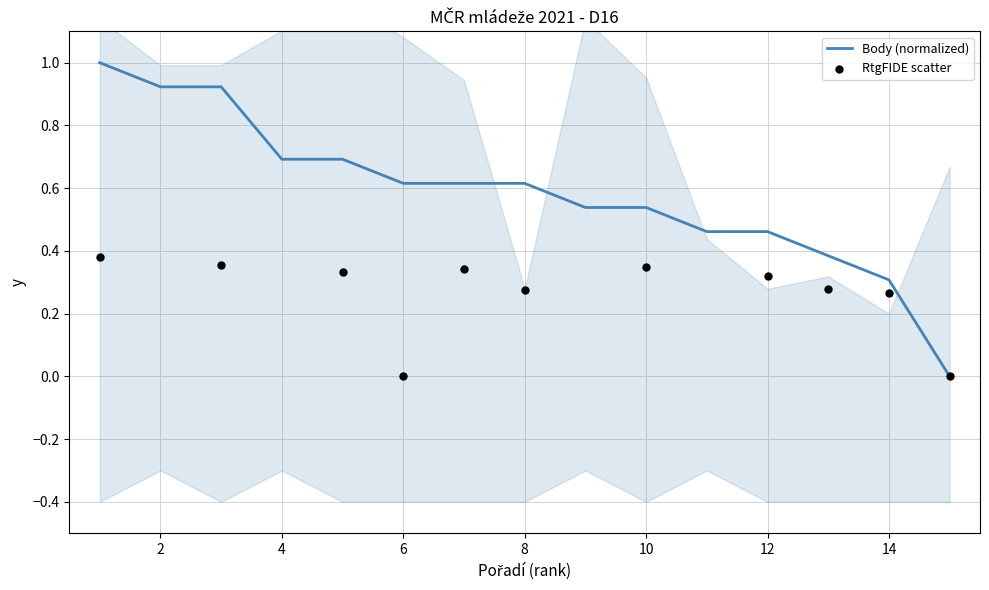

What are all the series names shown in the legend?

Body (normalized), RtgFIDE scatter